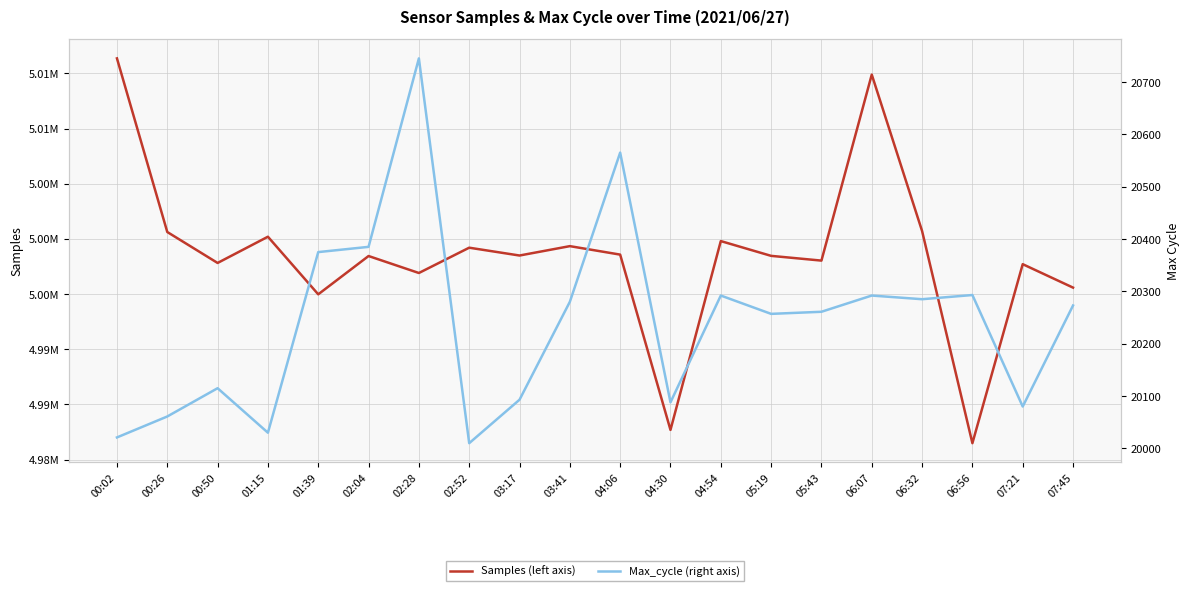

What is the label of the 8th point from the left?

02:52